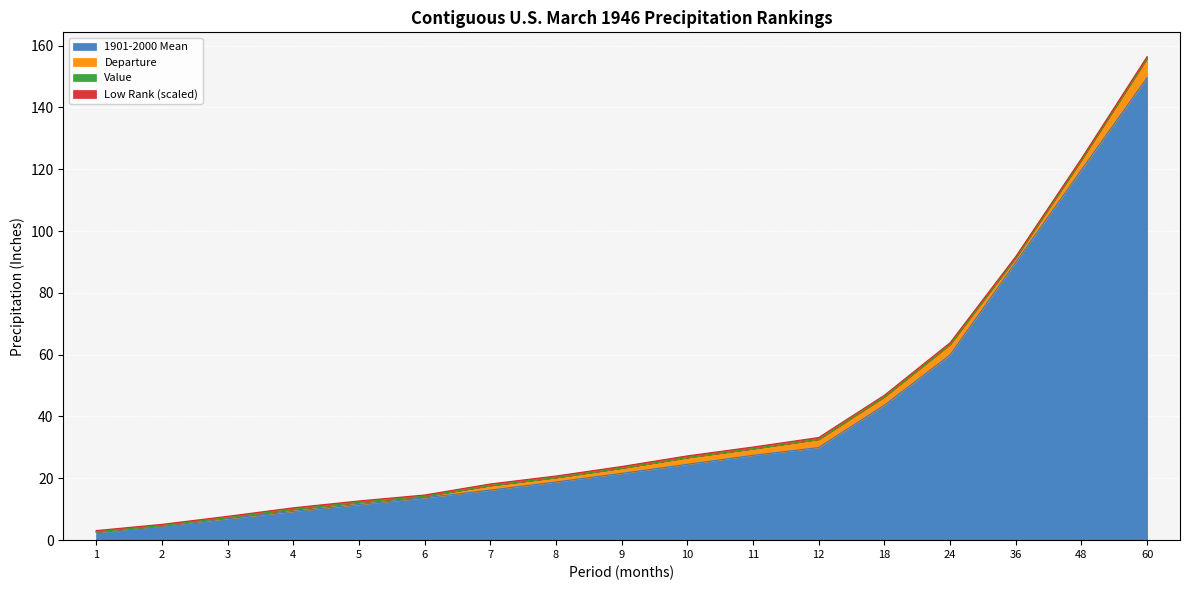

At which category is the sum across all series the highest?

60